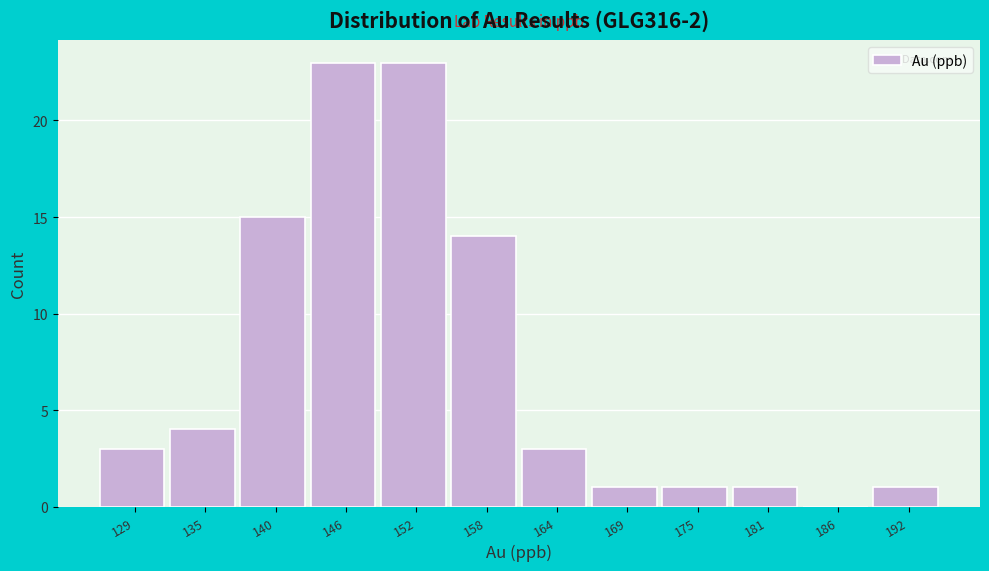

Reading left to right, transcribe all the data shown in this chart.

129=3	135=4	140=15	146=23	152=23	158=14	164=3	169=1	175=1	181=1	186=0	192=1